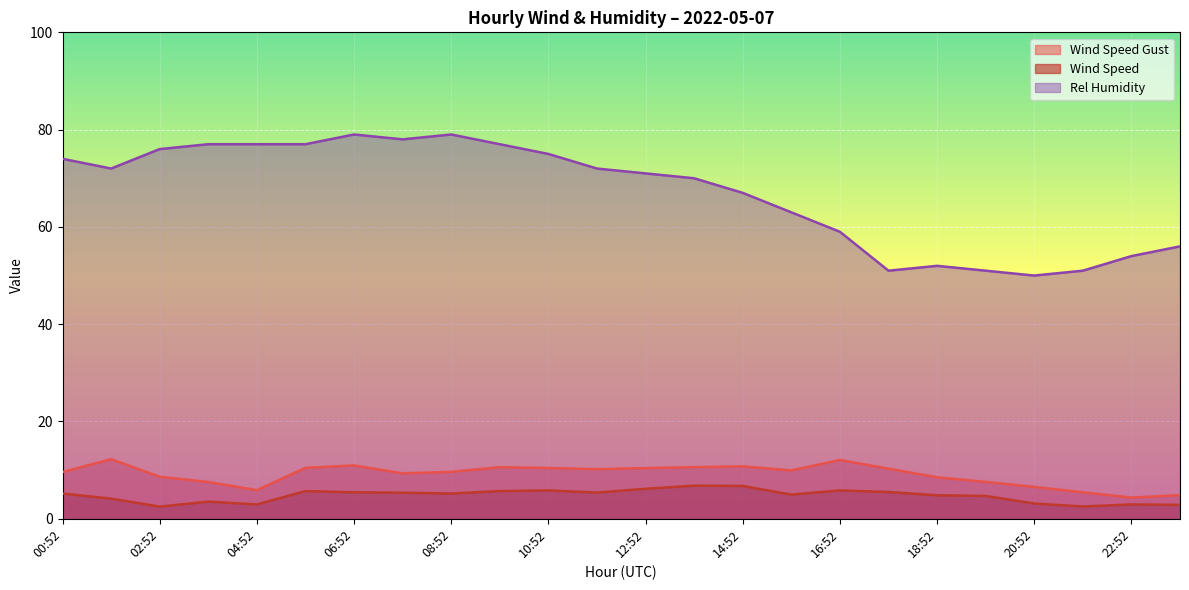

At which label does WIND_SPEED_GUST first exceed 9?

00:52